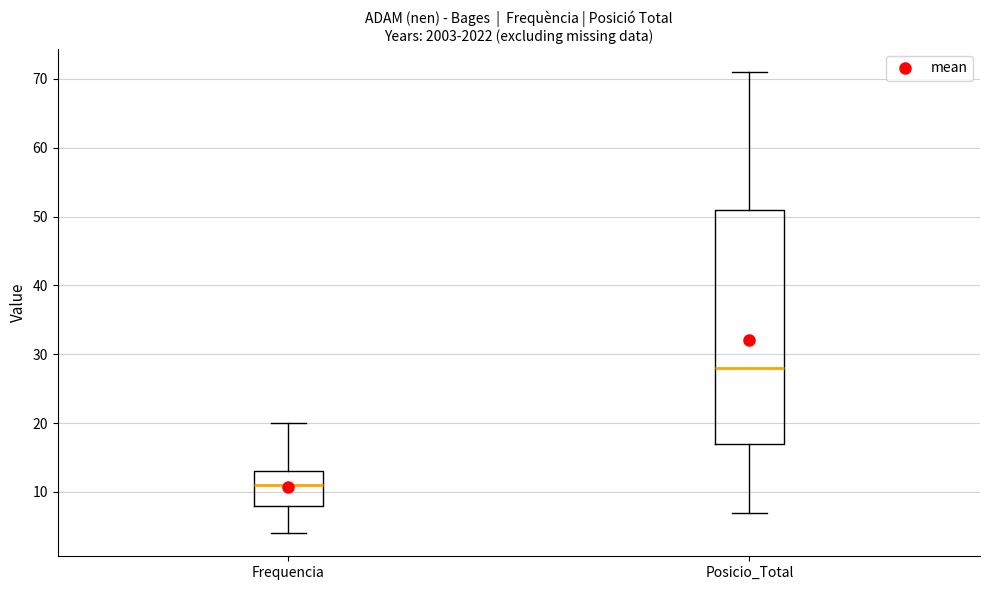

Which box's median line is the lowest?

Frequencia